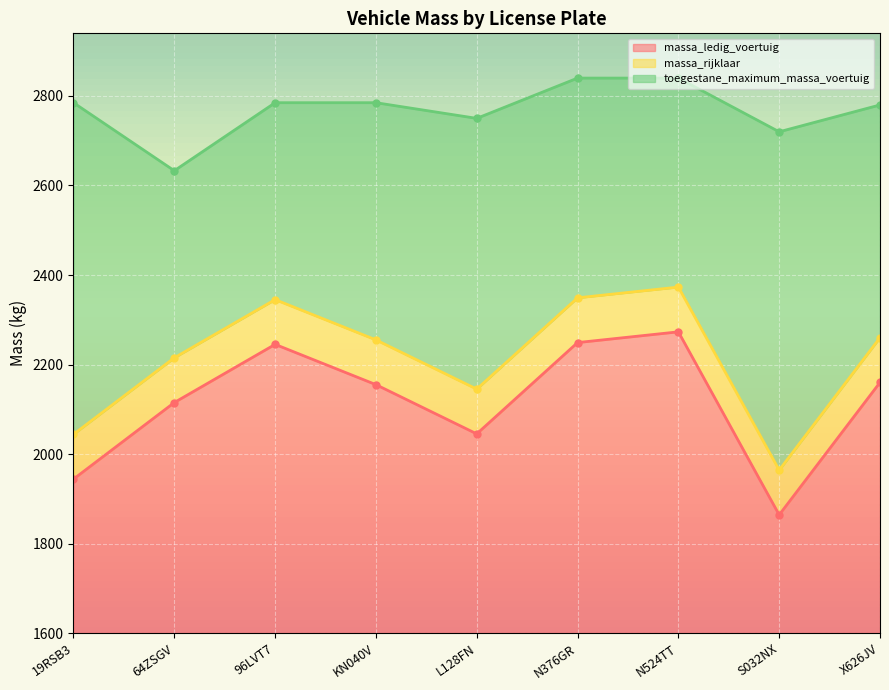

What is the greatest value displayed?

2840